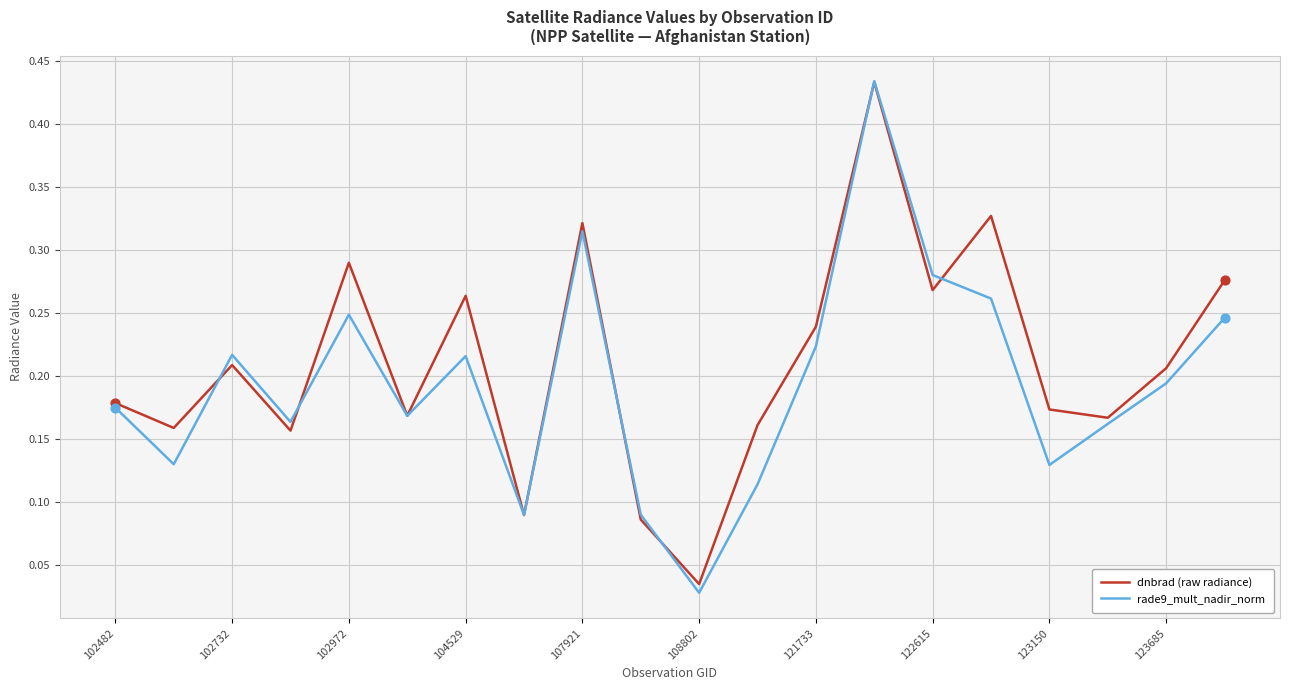

At how many categories does at least one series exceed 0?

20